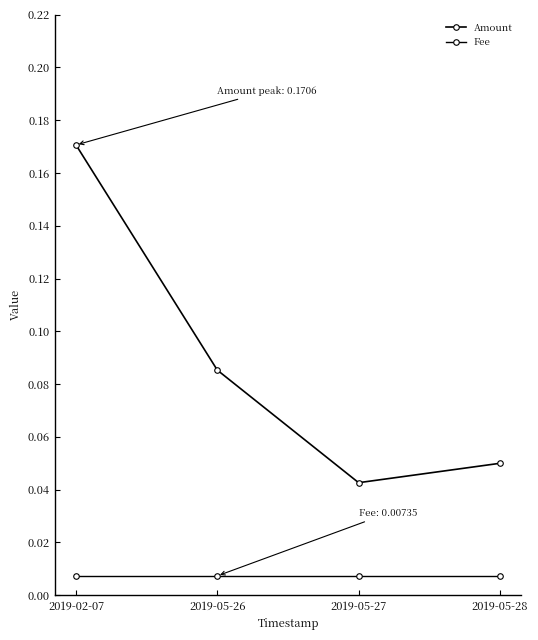

What is the label of the 2nd point from the left?

2019-05-26